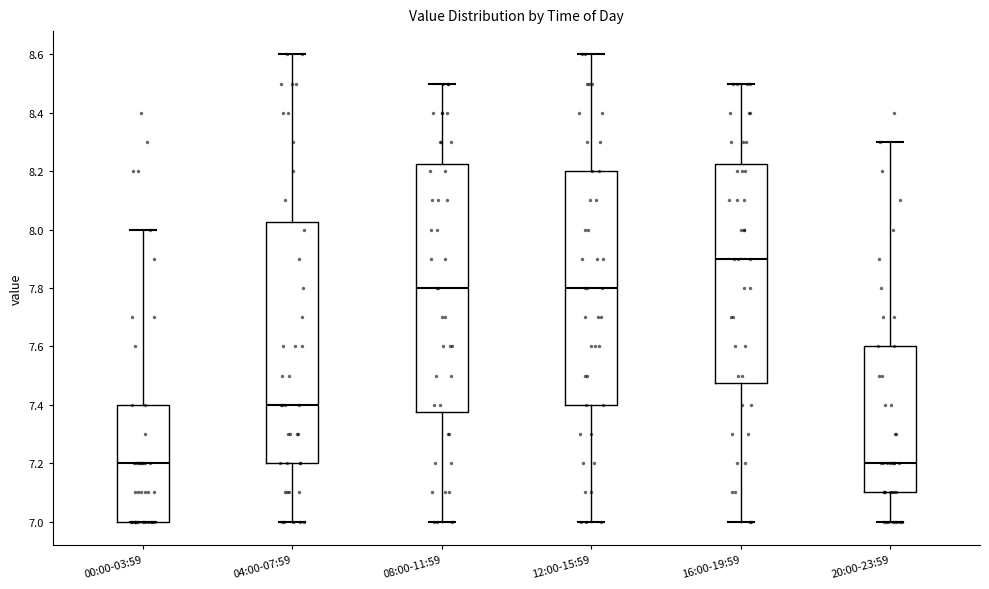

Reading left to right, read every box against the y-axis: the position of its median line, the range the box covers, and the ends of its whiskers. The values are not printed on the chart, so give them approximately, as read against the axis.

00:00-03:59: median 7.20, box 7.00 to 7.40, whiskers 7.00 to 8.00
04:00-07:59: median 7.40, box 7.20 to 8.02, whiskers 7.00 to 8.60
08:00-11:59: median 7.80, box 7.38 to 8.22, whiskers 7.00 to 8.50
12:00-15:59: median 7.80, box 7.40 to 8.20, whiskers 7.00 to 8.60
16:00-19:59: median 7.90, box 7.48 to 8.22, whiskers 7.00 to 8.50
20:00-23:59: median 7.20, box 7.10 to 7.60, whiskers 7.00 to 8.30